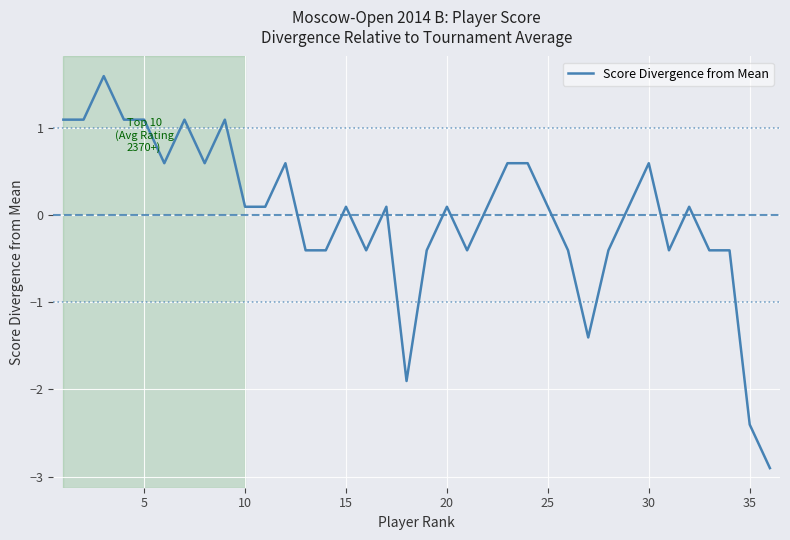

What is the minimum value shown in the chart?

-2.9